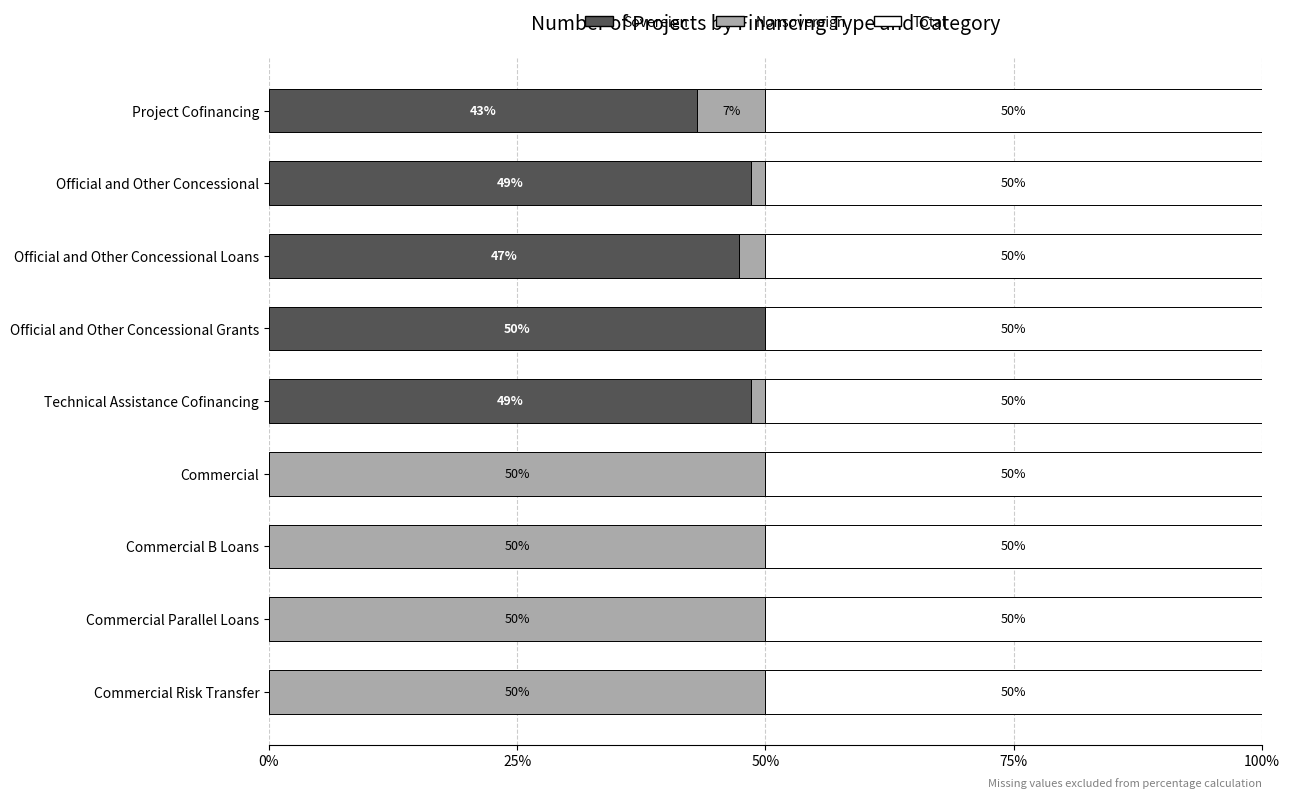

What is the total value across all series at Commercial?

100.0